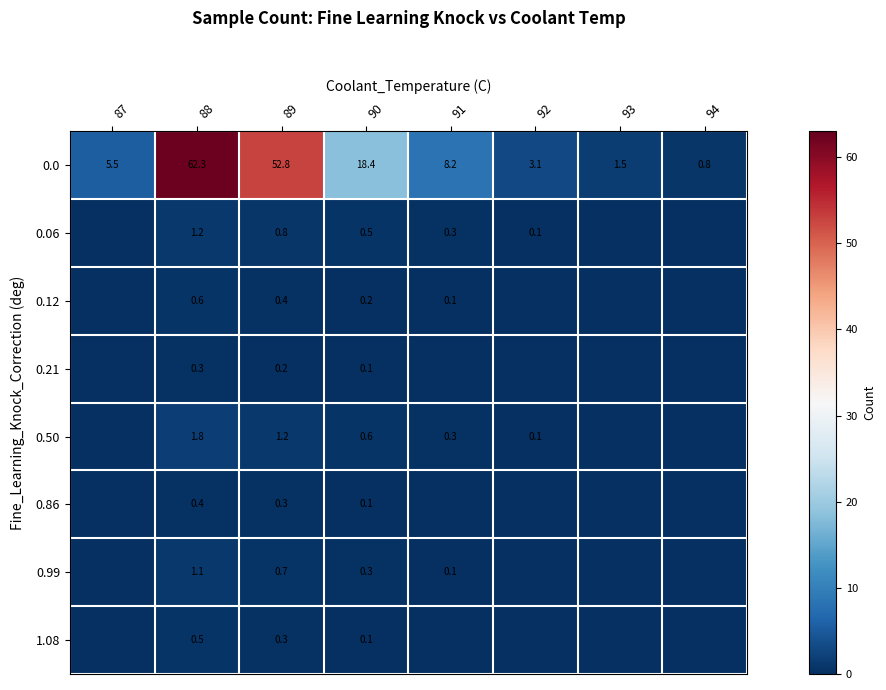

The value of 1.08 at 88 is 0.5. True or false?

True